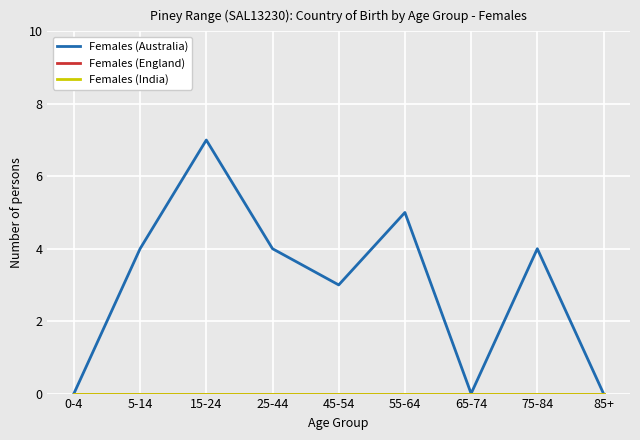

Is this an area chart (filled region under the line)?

No